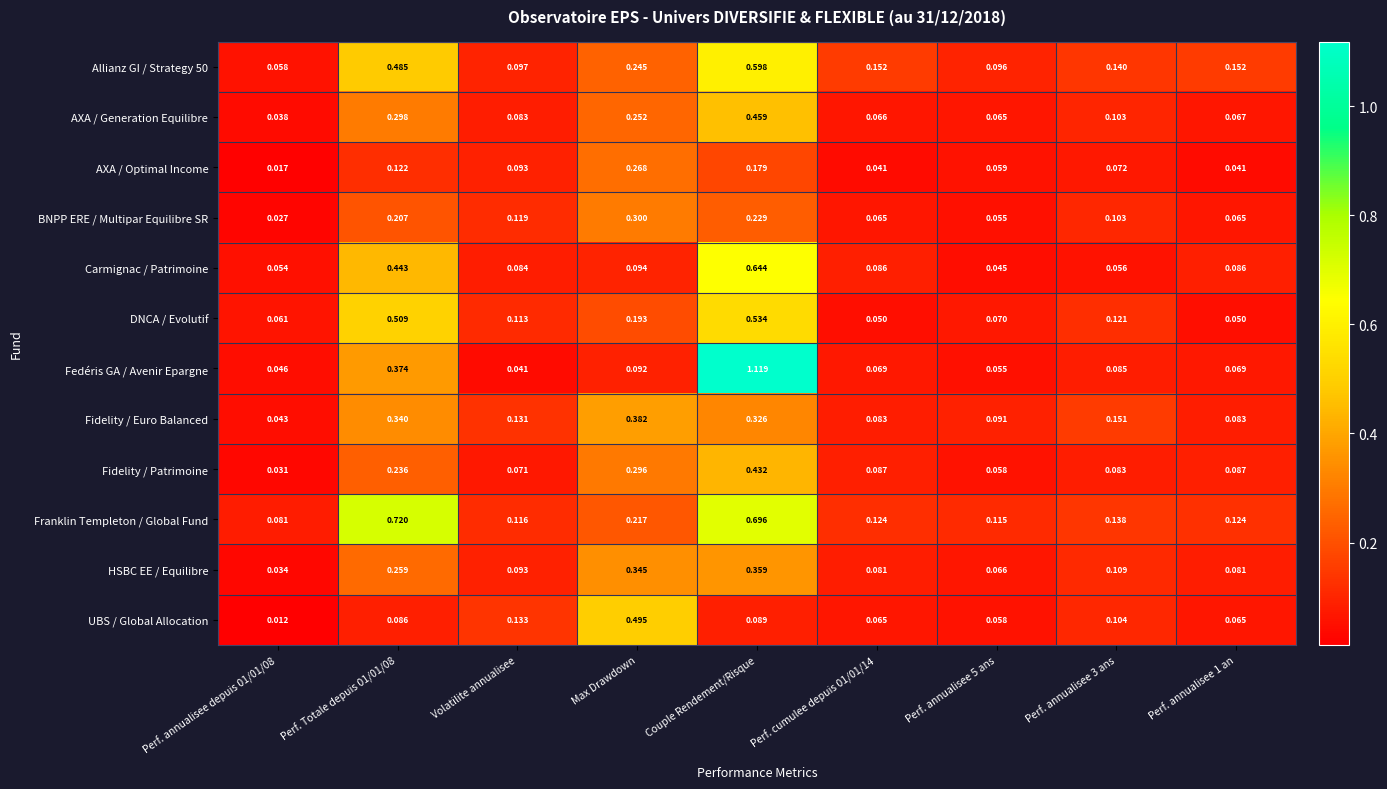

Which series has the widest spread of values?

Fedéris GA / Avenir Epargne